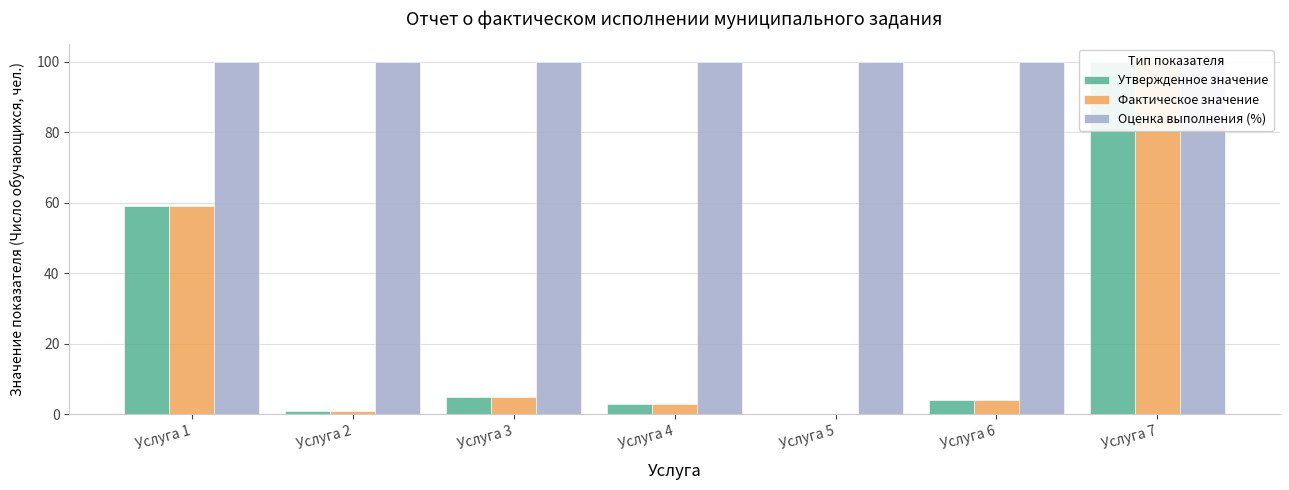

At which label does Утвержденное значение reach its minimum?

Услуга 5